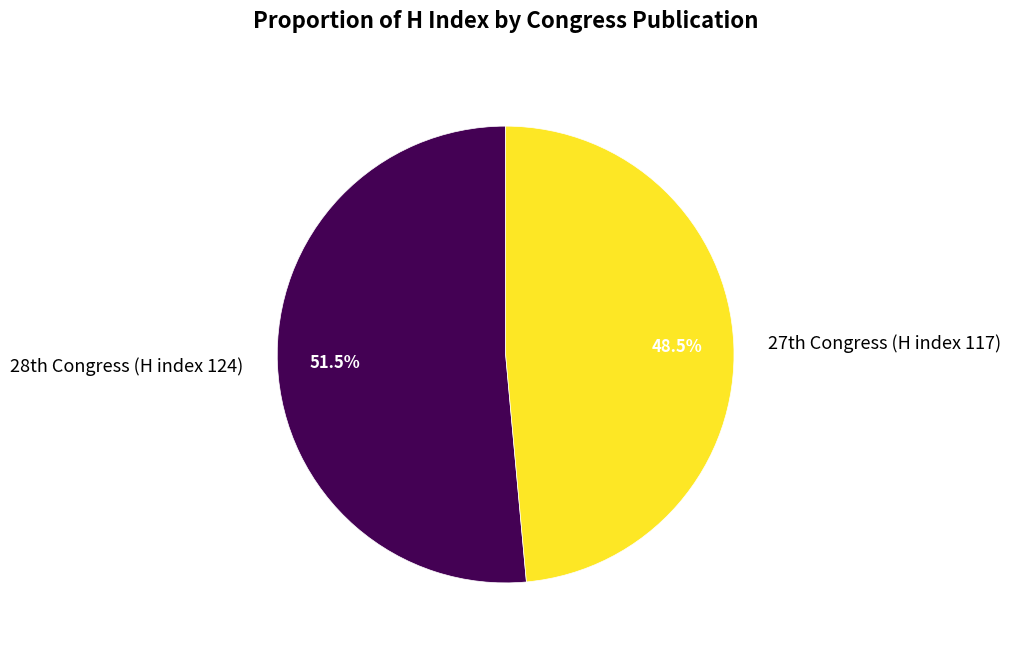

To the nearest percent, what is the difference between the largest and smallest slice percentages?

3%